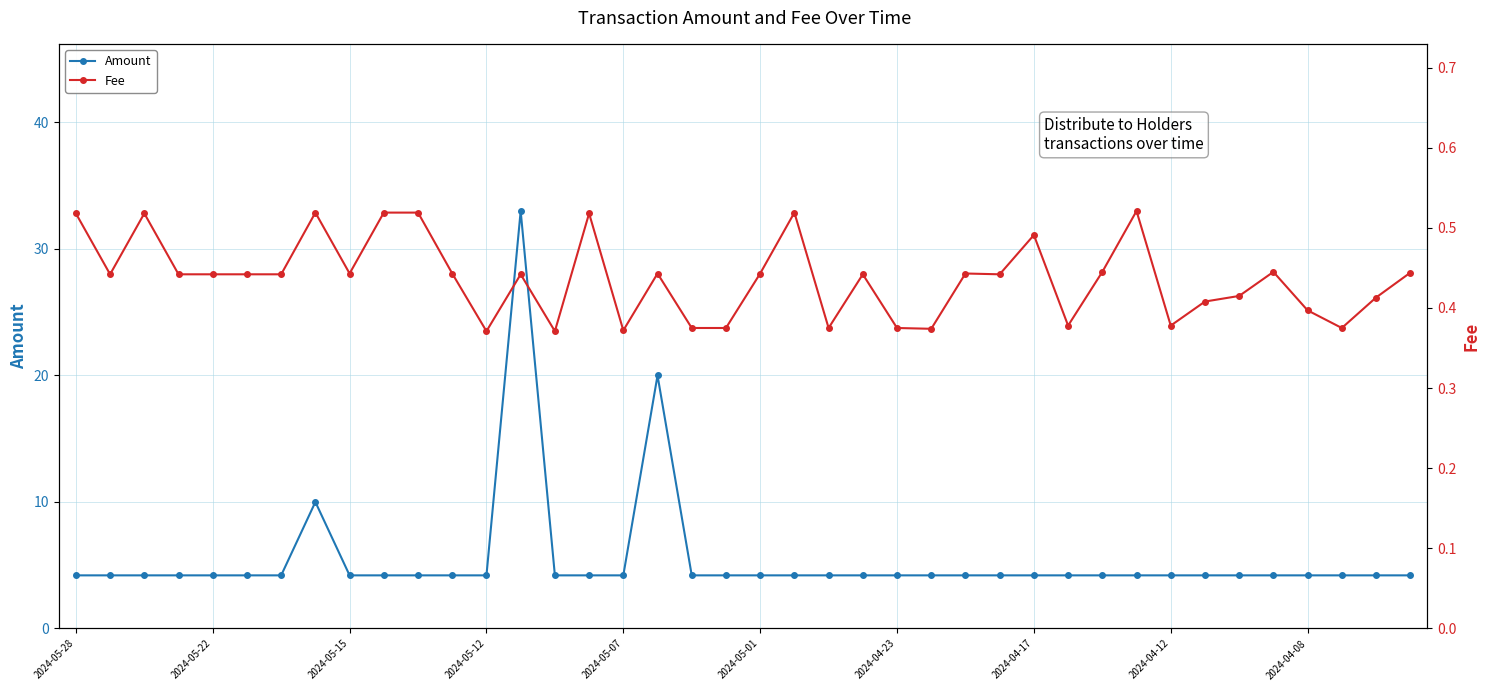

What is the minimum value for Amount?

4.2